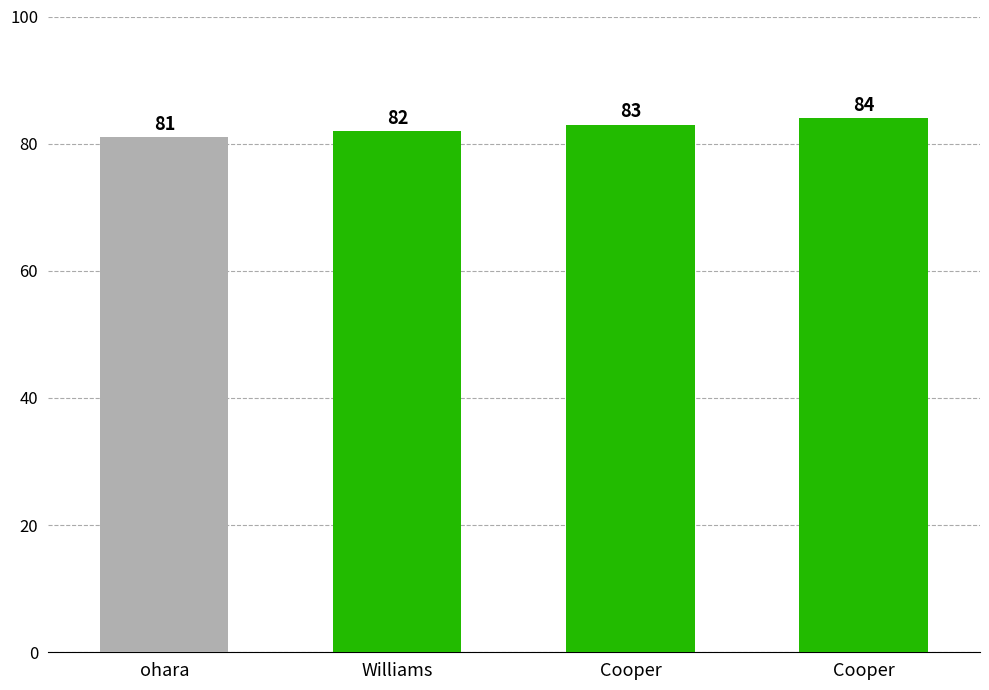

How many series are shown in this chart?

1